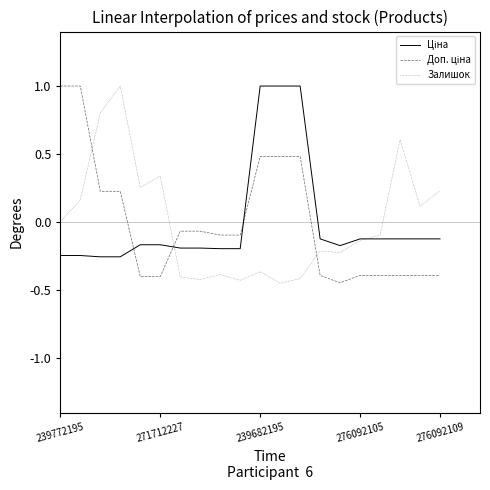

How many distinct data groups are displayed?

3